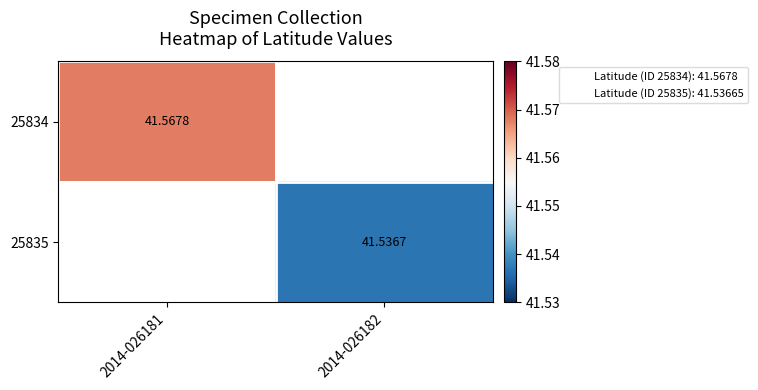

At which category does the chart reach its peak across all series?

2014-026181